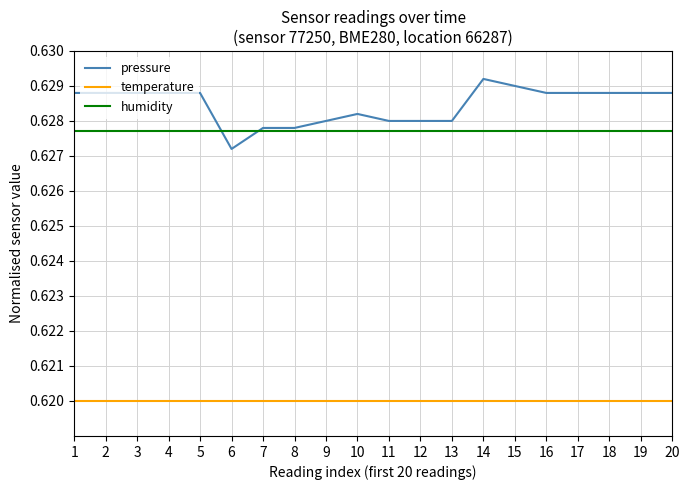

Is the value of humidity at 19 greater than the value of pressure at 2?

No